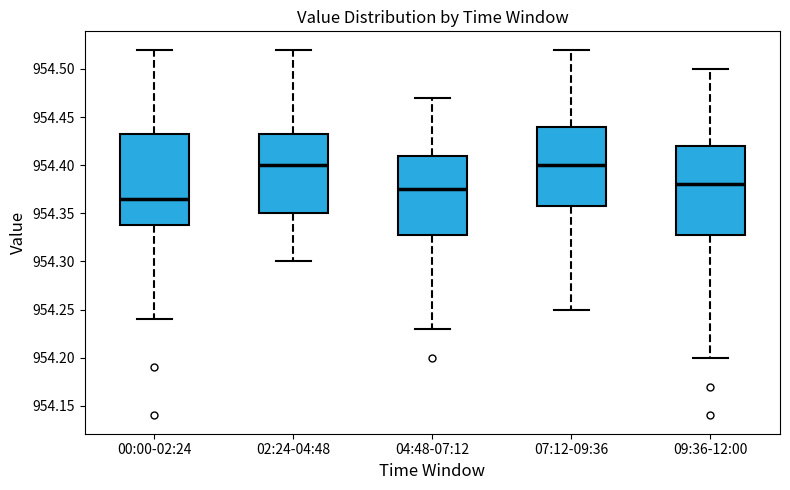

Where does the median line of the box for 02:24-04:48 sit on the y-axis? The values are not printed on the chart, so give them approximately, as read against the axis.

954.400